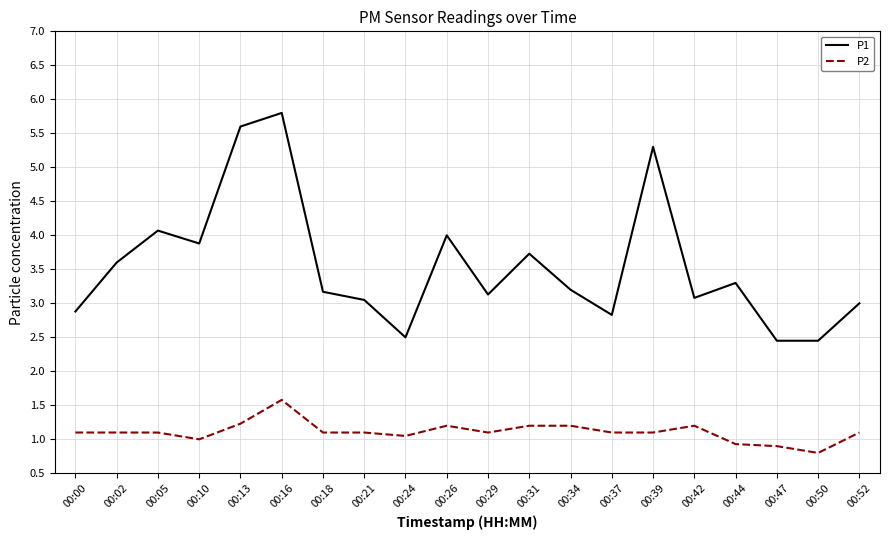

Is it true that P1 equals 3.2 at 00:18?

True